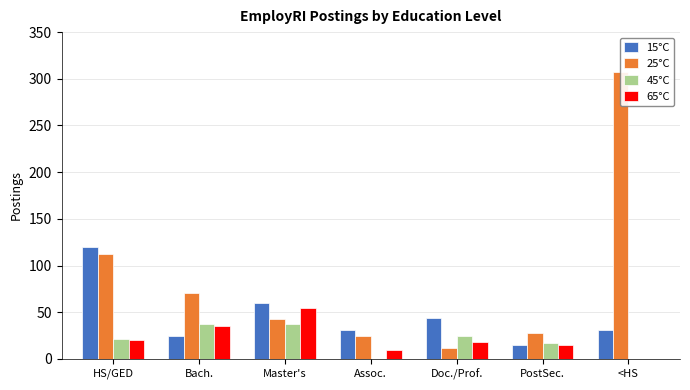

Reading left to right, what are all the values shown in this chart?

15°C: 120	25	60	31	44	15	31
25°C: 112	71	43	25	12	28	307
45°C: 21	37	37	0	25	17	0
65°C: 20	35	54	10	18	15	0